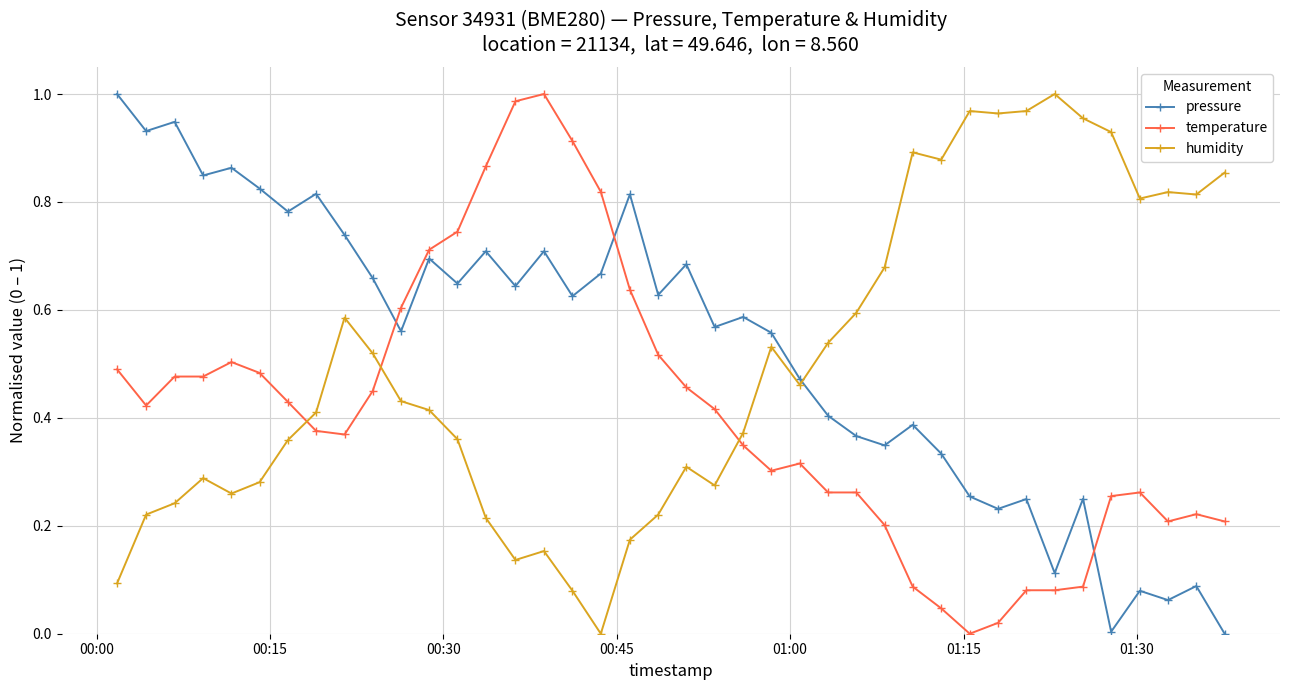

True or false: pressure and temperature intersect in this chart.

True